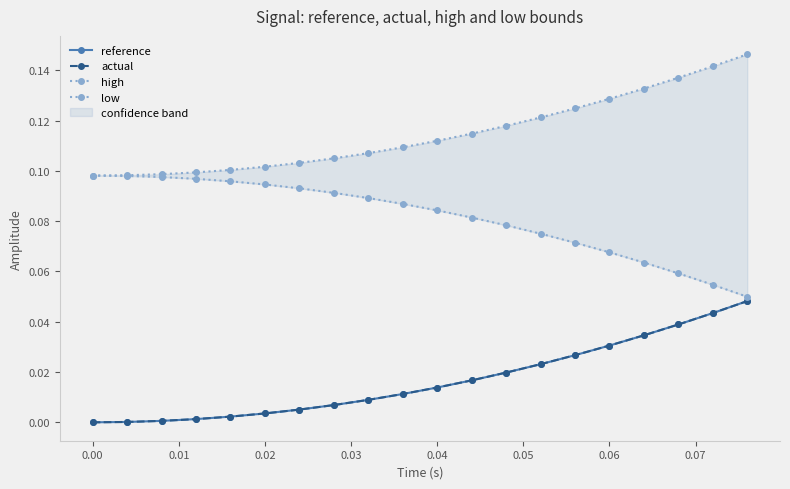

Count the low values in the range 0 to 1.

20